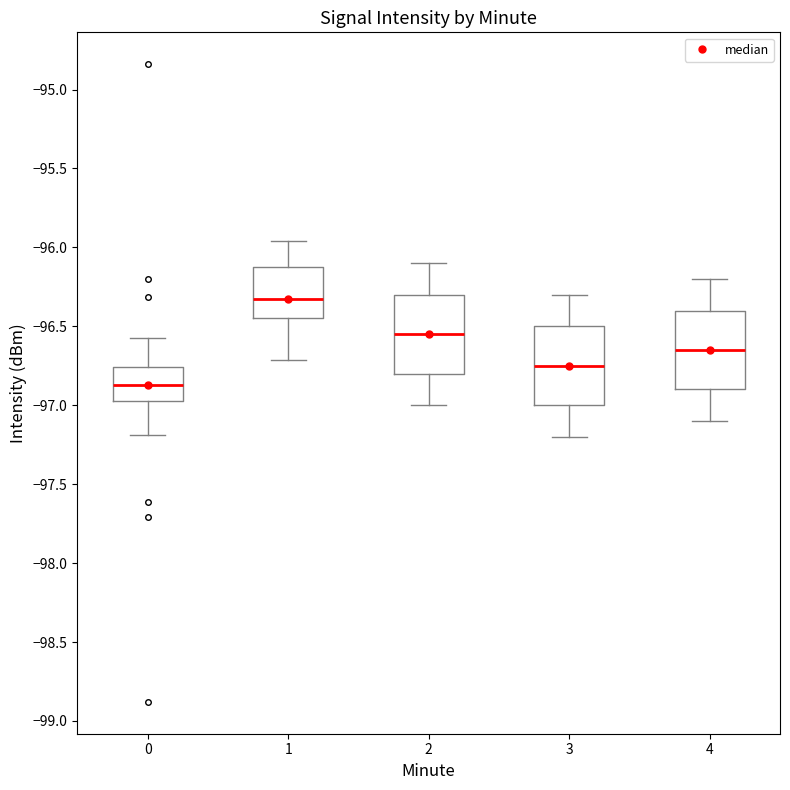

Which box has the lowest median line?

0